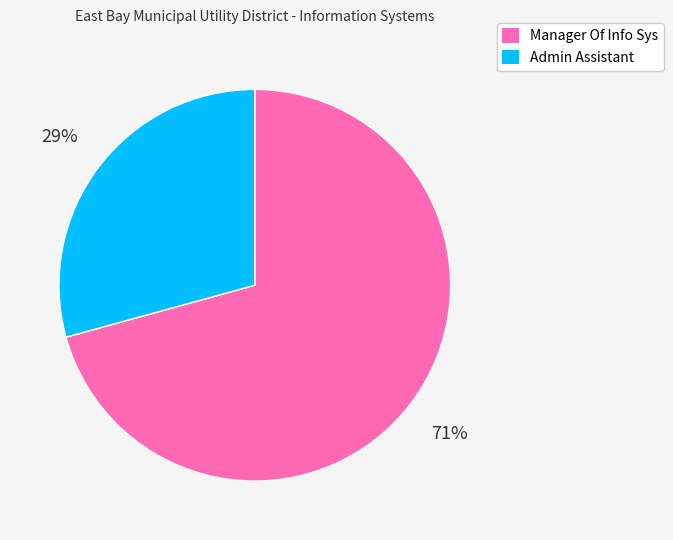

To the nearest percent, what is the average slice percentage?

50%